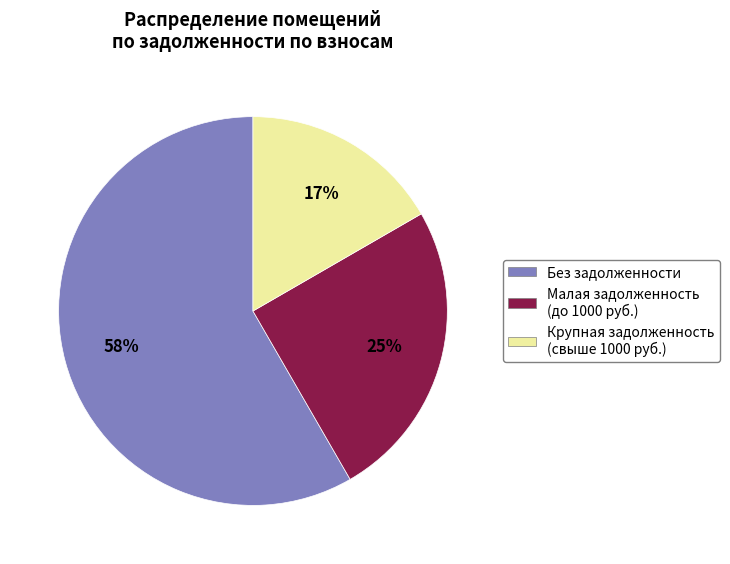

Do Без задолженности and Малая задолженность (до 1000 руб.) together represent more than half of the pie?

Yes